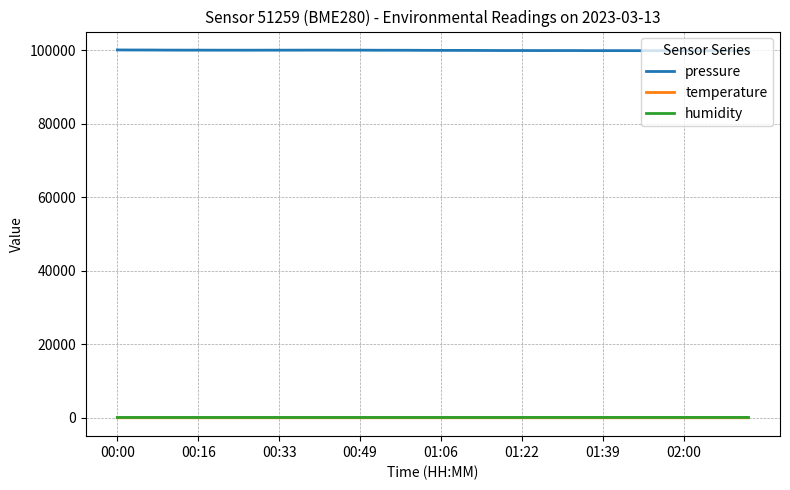

What is the lowest value of the pressure series?

99911.8